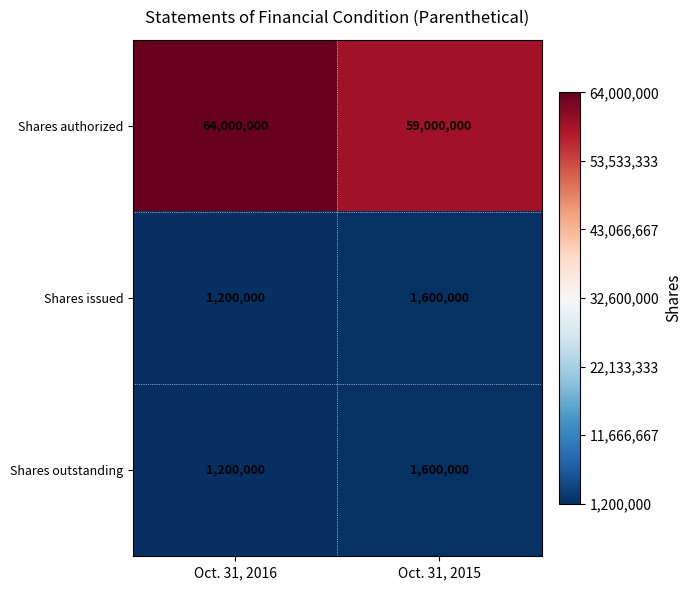

Which series has the largest total across all categories?

Shares authorized